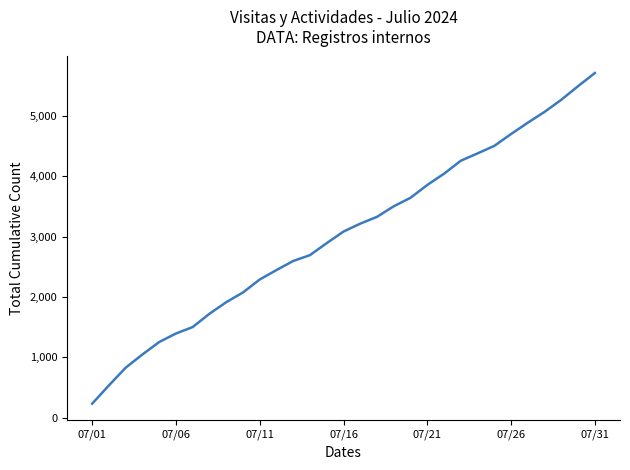

How many lines are shown in the chart?

1